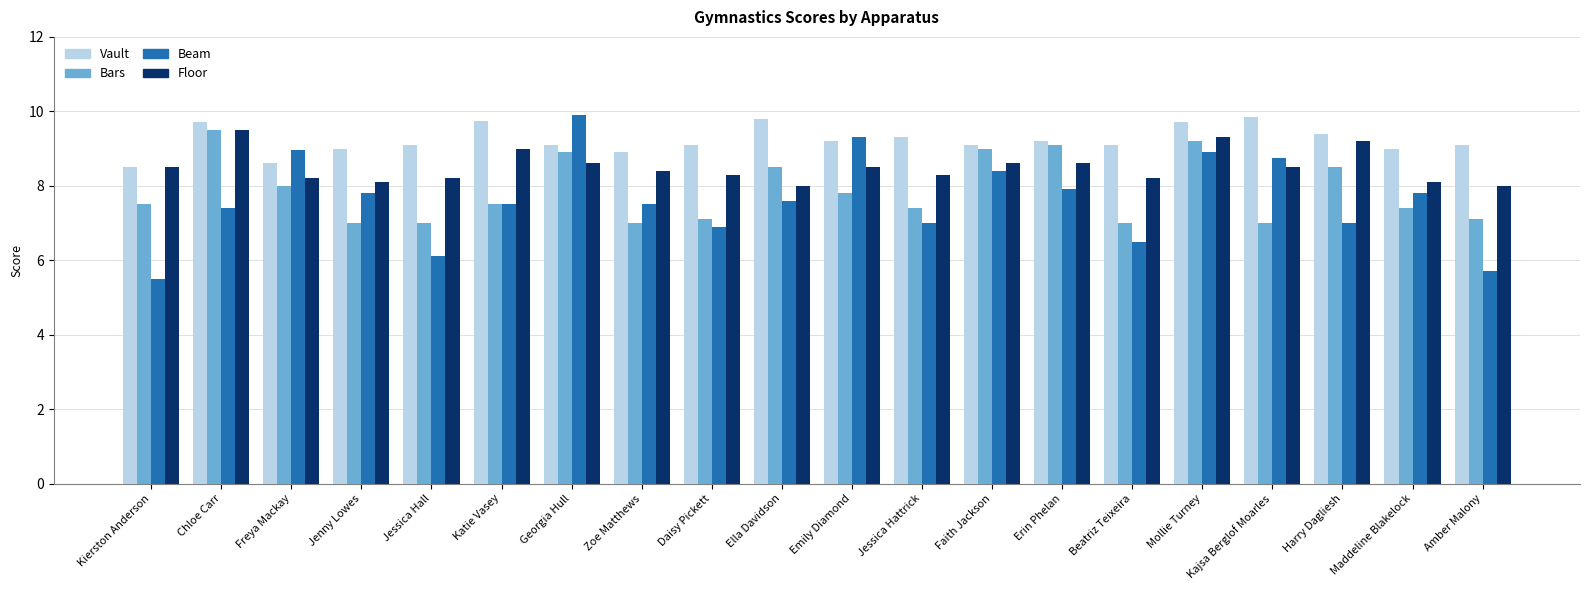

Count the number of data series in this chart.

4